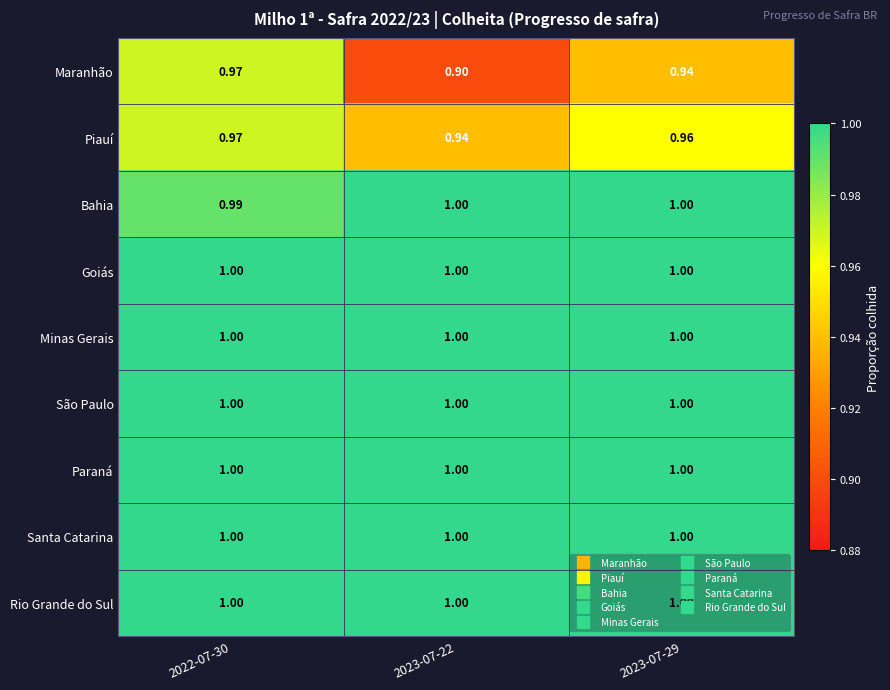

What is the spread (max minus min) of values at 2023-07-29?

0.1